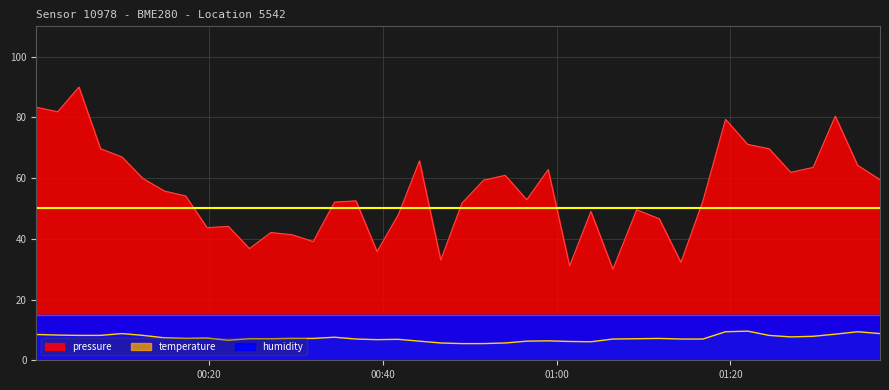

How many values in the temperature series exceed 7?

24